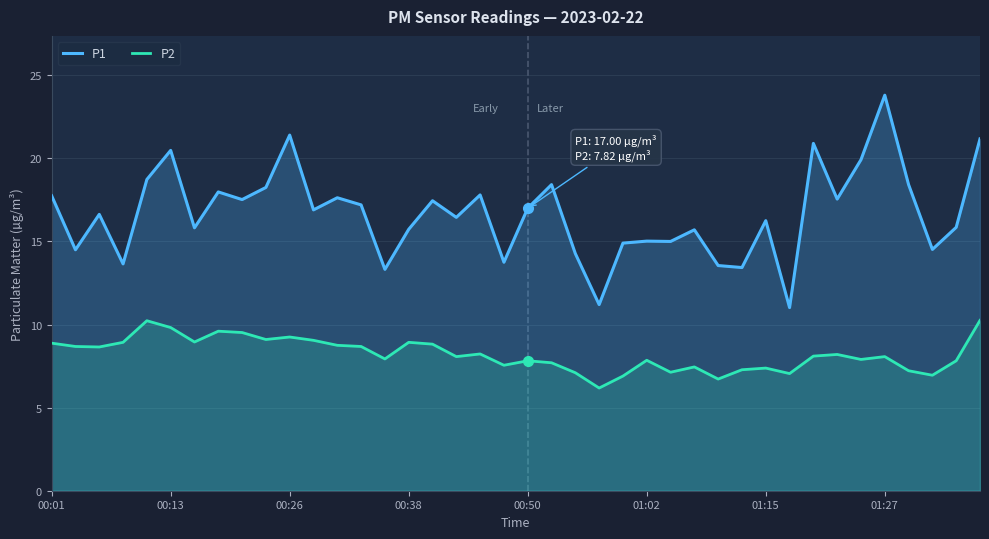

What is the sum of all P2 values?

328.7